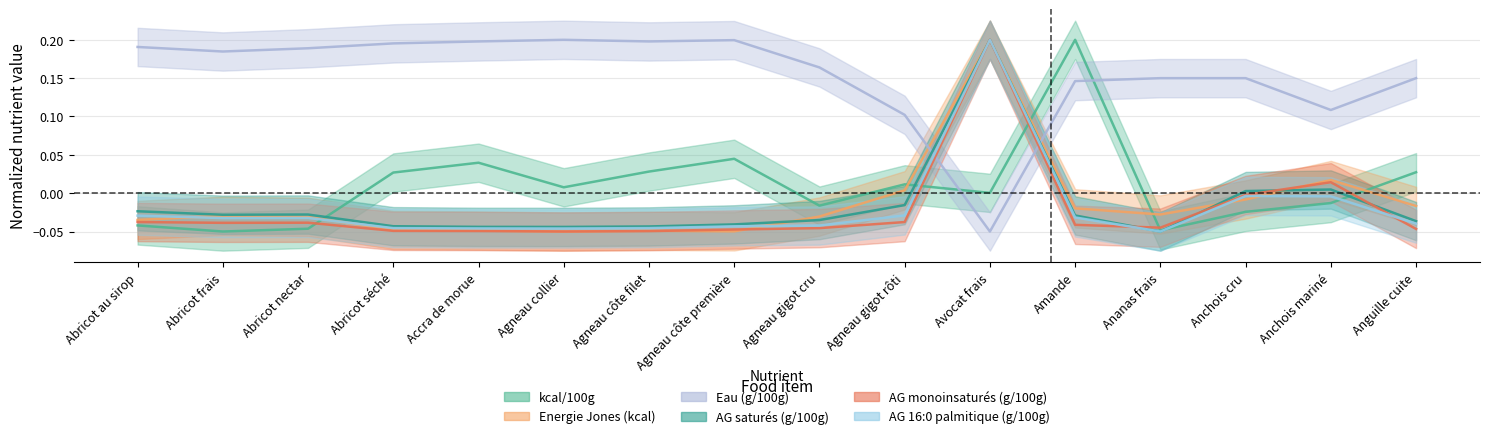

At which label does kcal/100g first exceed 0?

Abricot séché